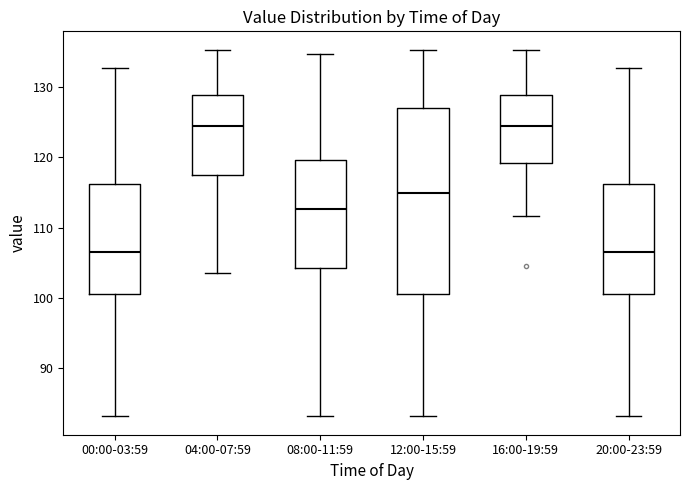

Reading left to right, transcribe this box plot: for each box, give where its median line is, the range the box spans, and where its two whiskers end, as read against the y-axis. The values are not printed on the chart, so give them approximately, as read against the axis.

00:00-03:59: median 107, box 101 to 116, whiskers 83 to 133
04:00-07:59: median 124, box 118 to 129, whiskers 104 to 135
08:00-11:59: median 113, box 104 to 120, whiskers 83 to 135
12:00-15:59: median 115, box 101 to 127, whiskers 83 to 135
16:00-19:59: median 124, box 119 to 129, whiskers 112 to 135
20:00-23:59: median 107, box 101 to 116, whiskers 83 to 133